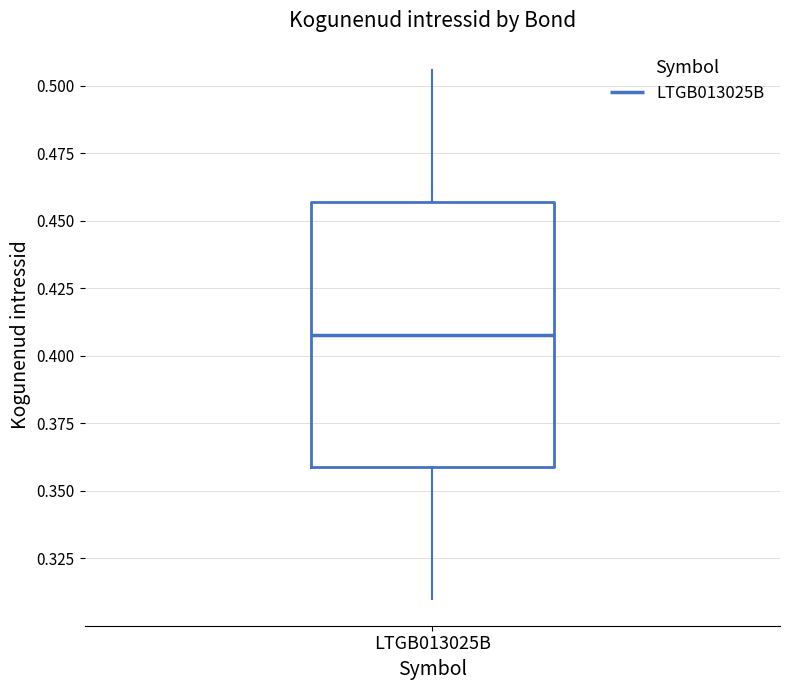

Read this box plot against the y-axis: the position of the median line, the range covered by the box, and the ends of both whiskers. The values are not printed on the chart, so give them approximately, as read against the axis.

median 0.410, box 0.360 to 0.455, whiskers 0.310 to 0.505